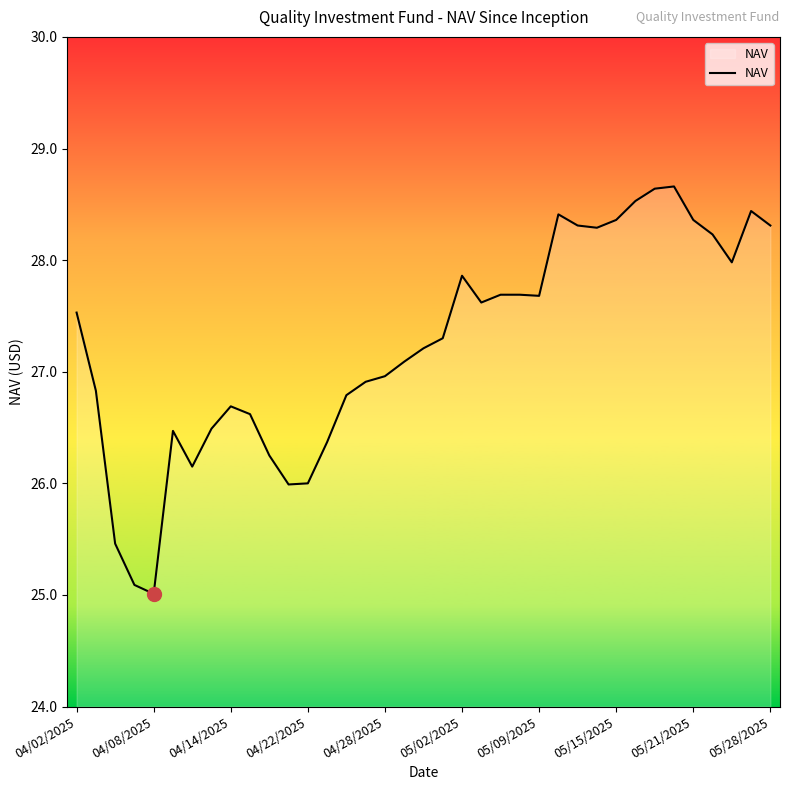

What is the greatest value displayed?

28.7